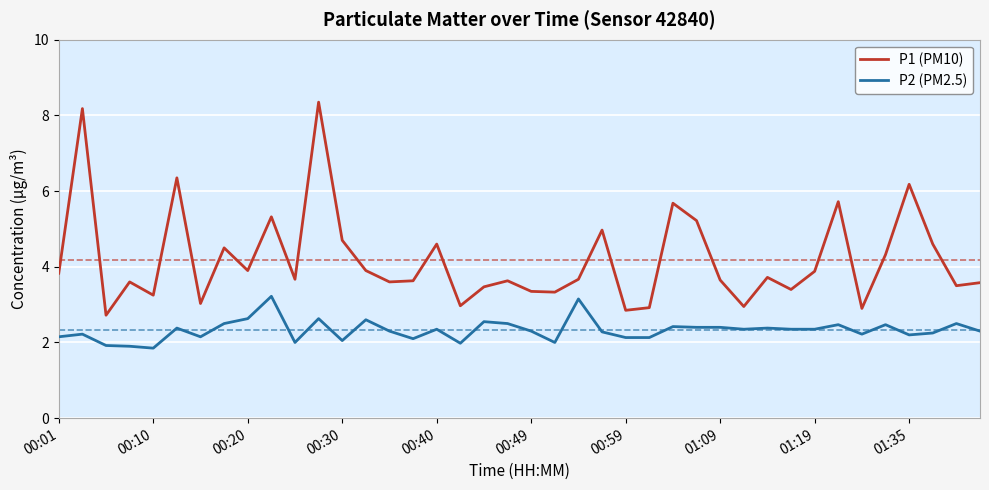

What is the sum of all P2 (PM2.5) values?

93.0